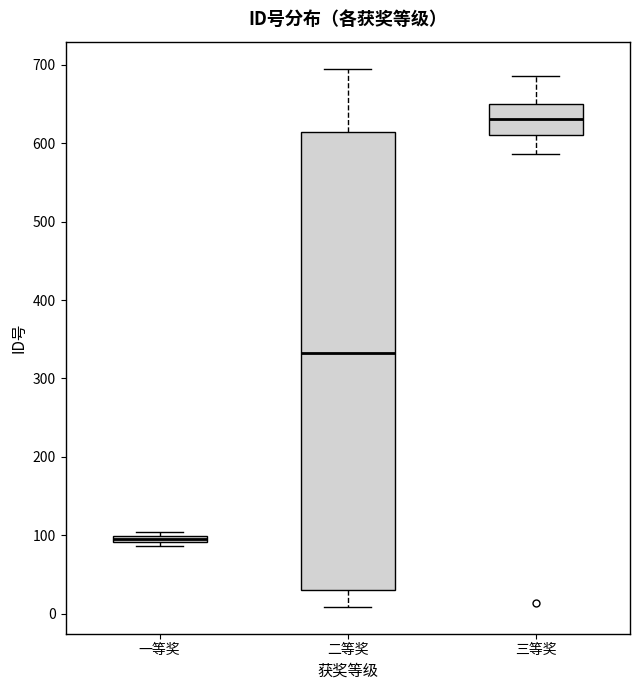

Which box is the tallest, from its lower edge to its upper edge?

二等奖